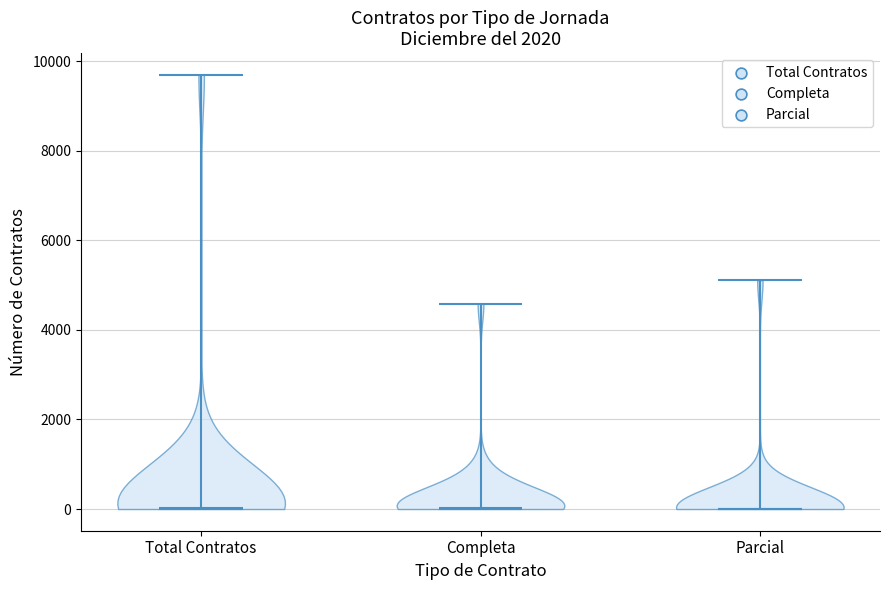

Reading left to right, read every violin against the y-axis: where its median line is, and the lowest and highest points it reaches. The values are not printed on the chart, so give them approximately, as read against the axis.

Total Contratos: median line 0, lowest point 0, highest point 9600
Completa: median line 0, lowest point 0, highest point 4600
Parcial: median line 0, lowest point 0, highest point 5200